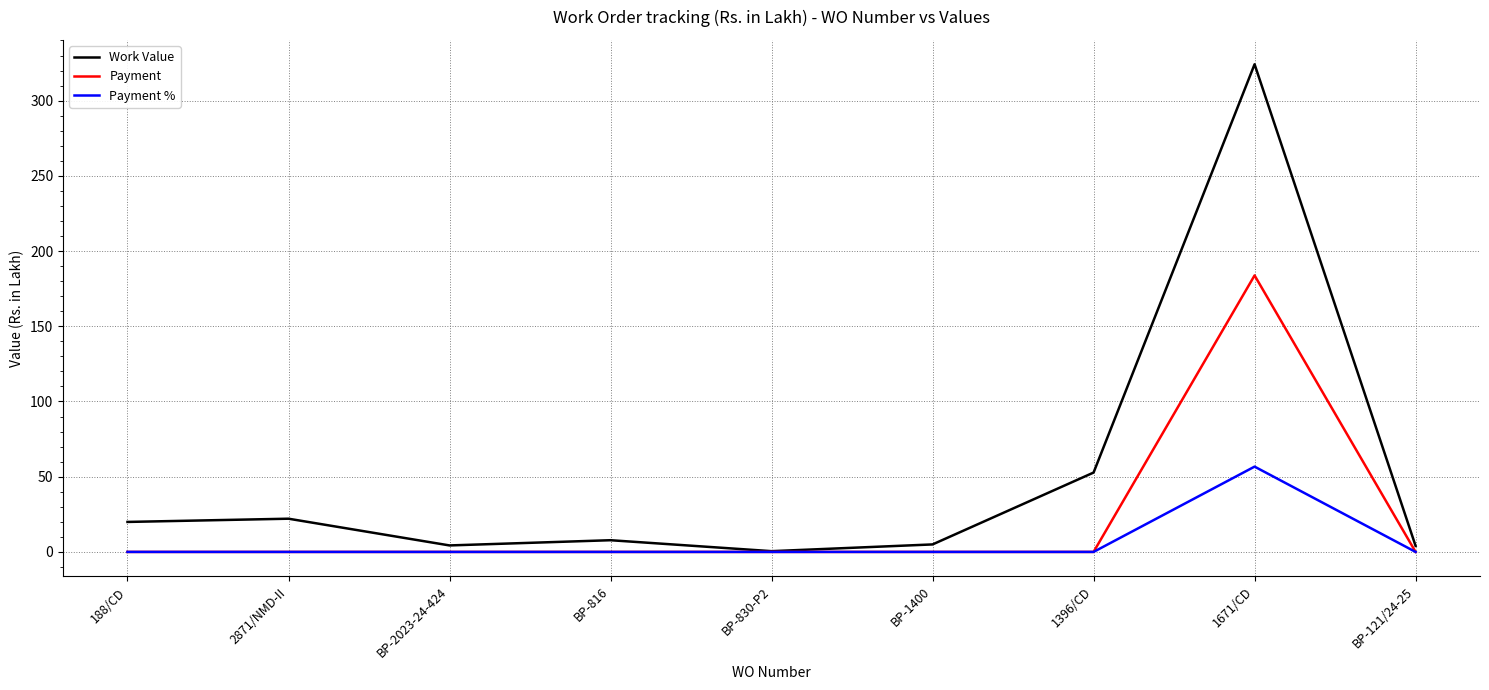

True or false: Work Value has a value of 5.0 at BP-1400.

True